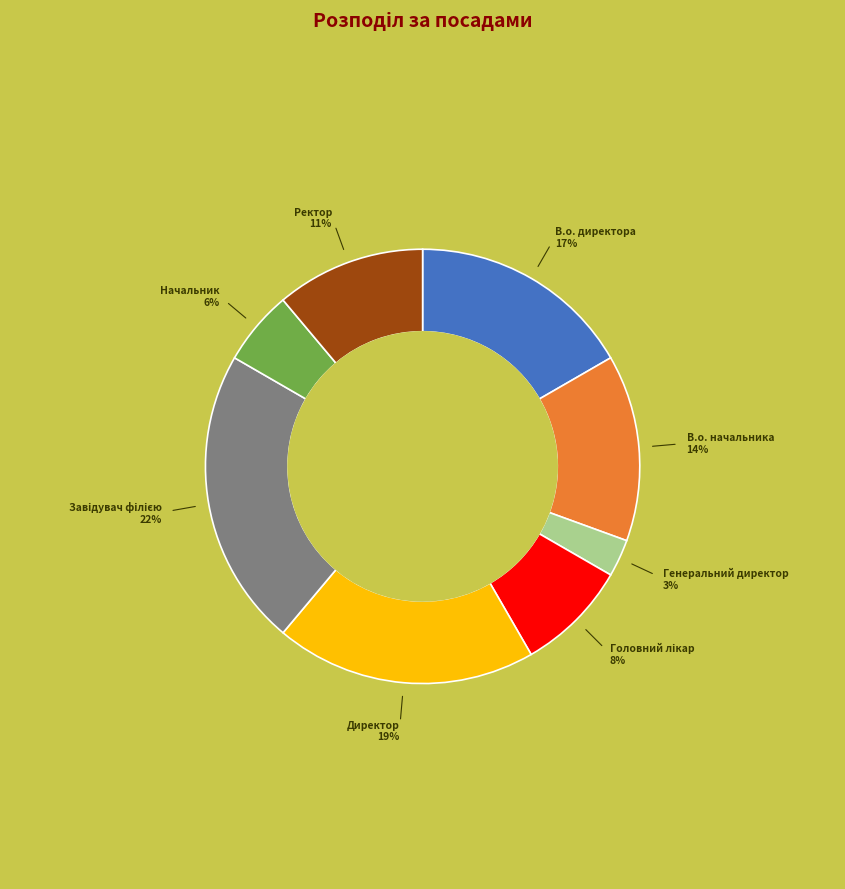

Is there any slice that represents more than half of the pie?

No